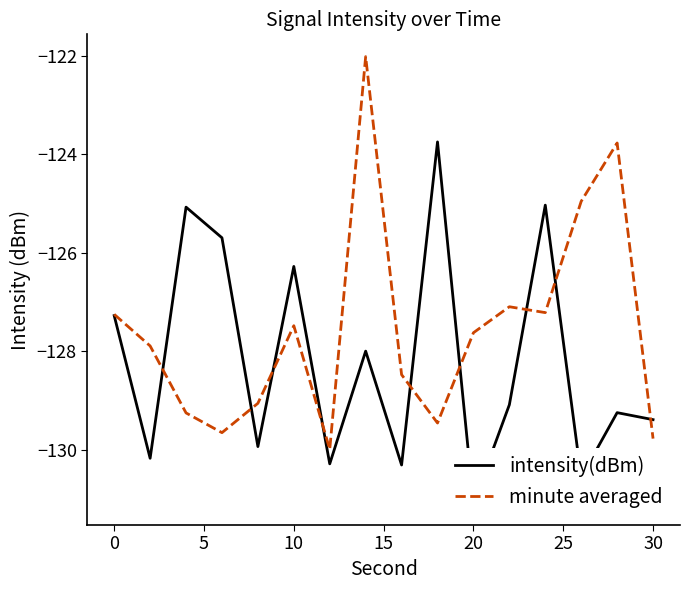

List the series in order of their overall mean, lowest first.

intensity(dBm), minute averaged